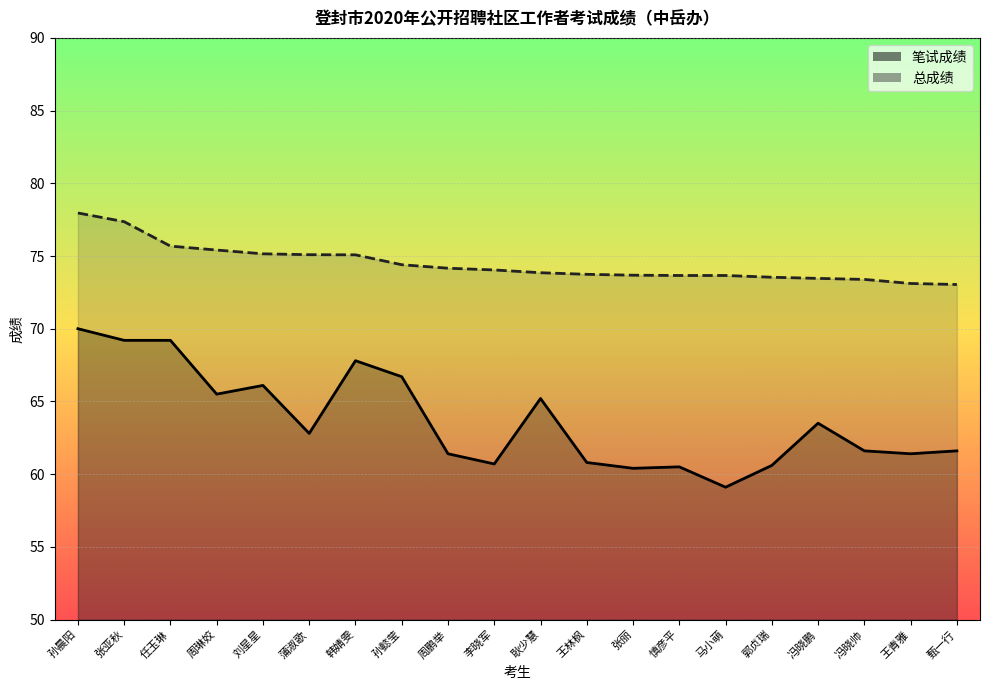

Which series has the largest range (max minus min)?

笔试成绩